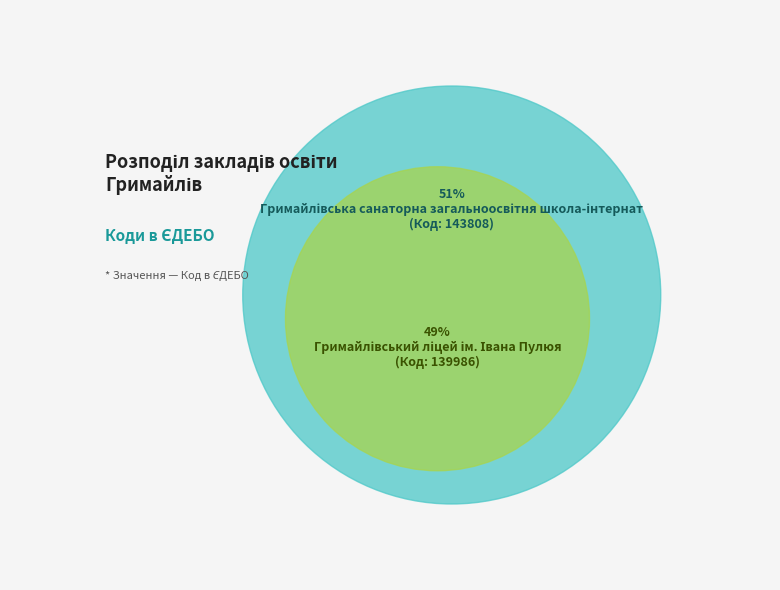

To the nearest percent, what portion does Гримайлівський ліцей ім. Івана Пулюя represent?

49%